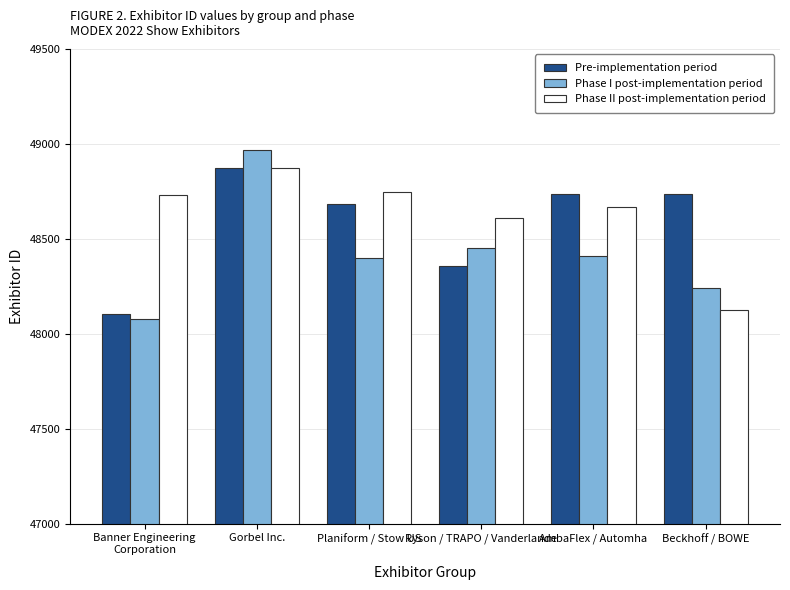

What is the difference between the highest and lowest values at Gorbel Inc.?

97